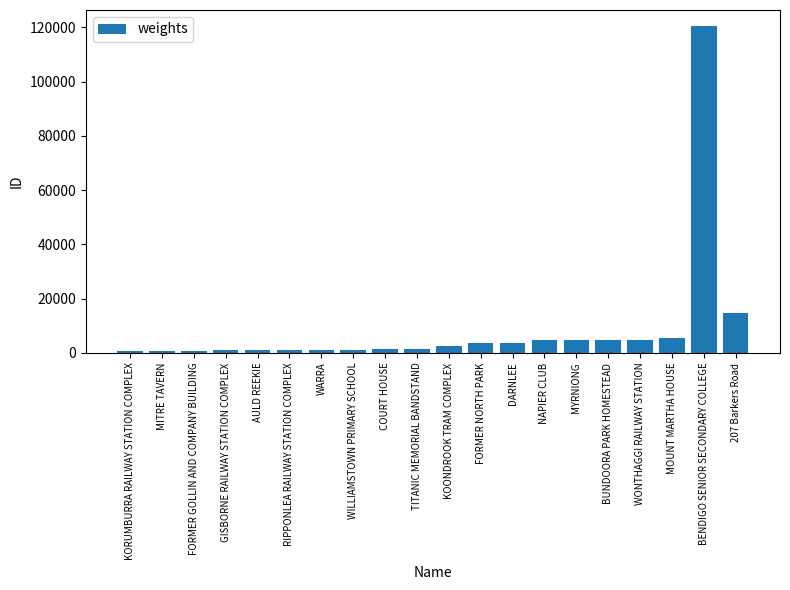

Read the value at FORMER NORTH PARK.

3447